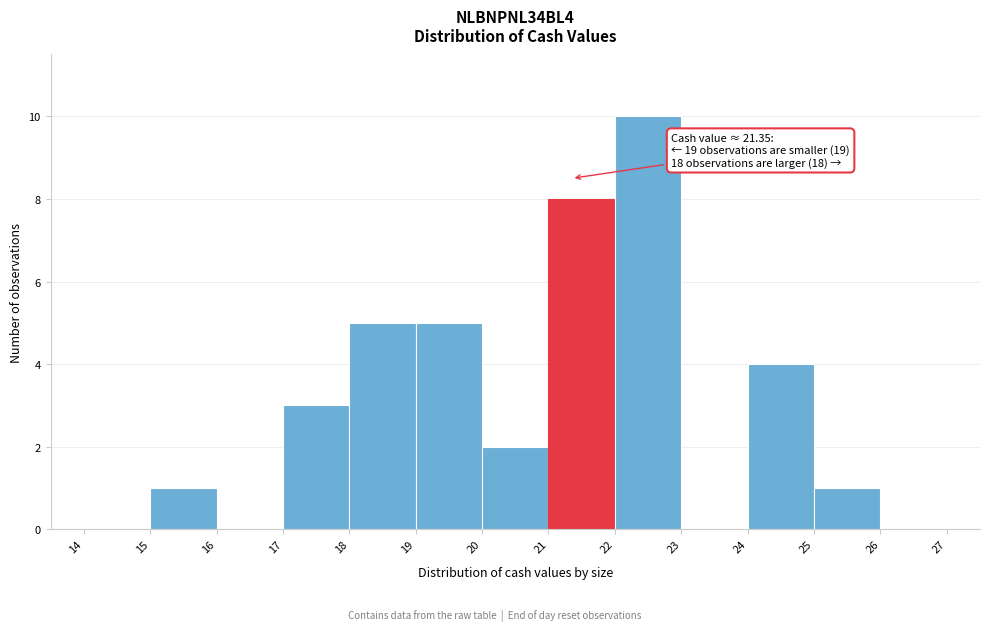

Which range on the x-axis has the tallest bar?

22 to 23